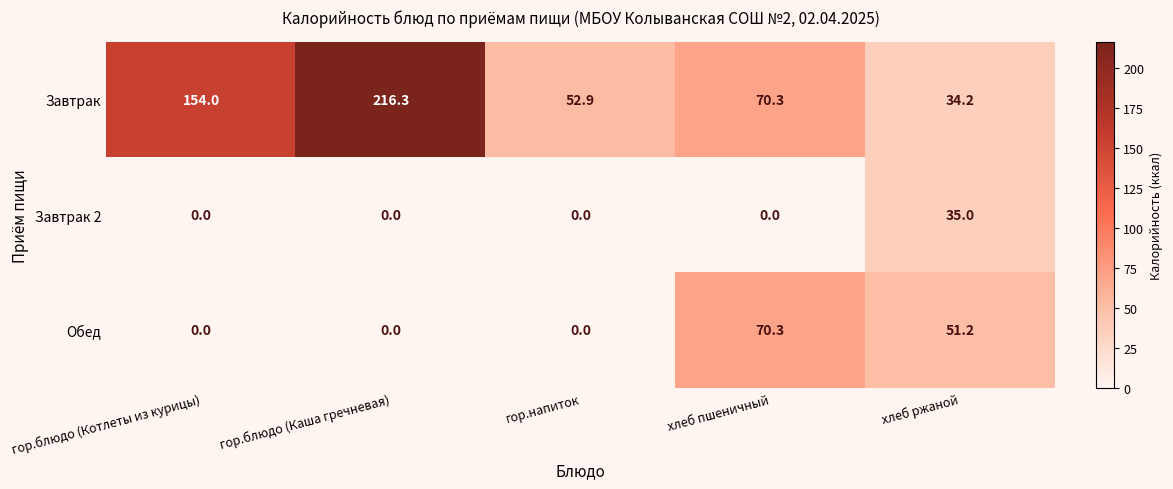

Reading left to right, list all the values displayed in this chart.

Завтрак: гор.блюдо (Котлеты из курицы)=154.0	гор.блюдо (Каша гречневая)=216.3	гор.напиток=52.9	хлеб пшеничный=70.3	хлеб ржаной=34.2
Завтрак 2: гор.блюдо (Котлеты из курицы)=0.0	гор.блюдо (Каша гречневая)=0.0	гор.напиток=0.0	хлеб пшеничный=0.0	хлеб ржаной=35.0
Обед: гор.блюдо (Котлеты из курицы)=0.0	гор.блюдо (Каша гречневая)=0.0	гор.напиток=0.0	хлеб пшеничный=70.3	хлеб ржаной=51.2